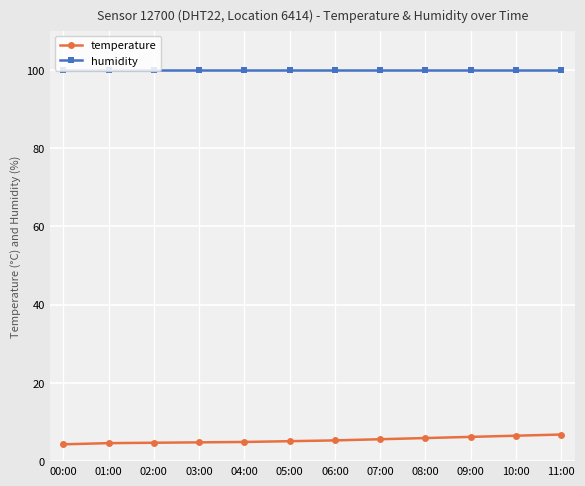

Is it true that humidity equals 22.5 at 07:00?

False